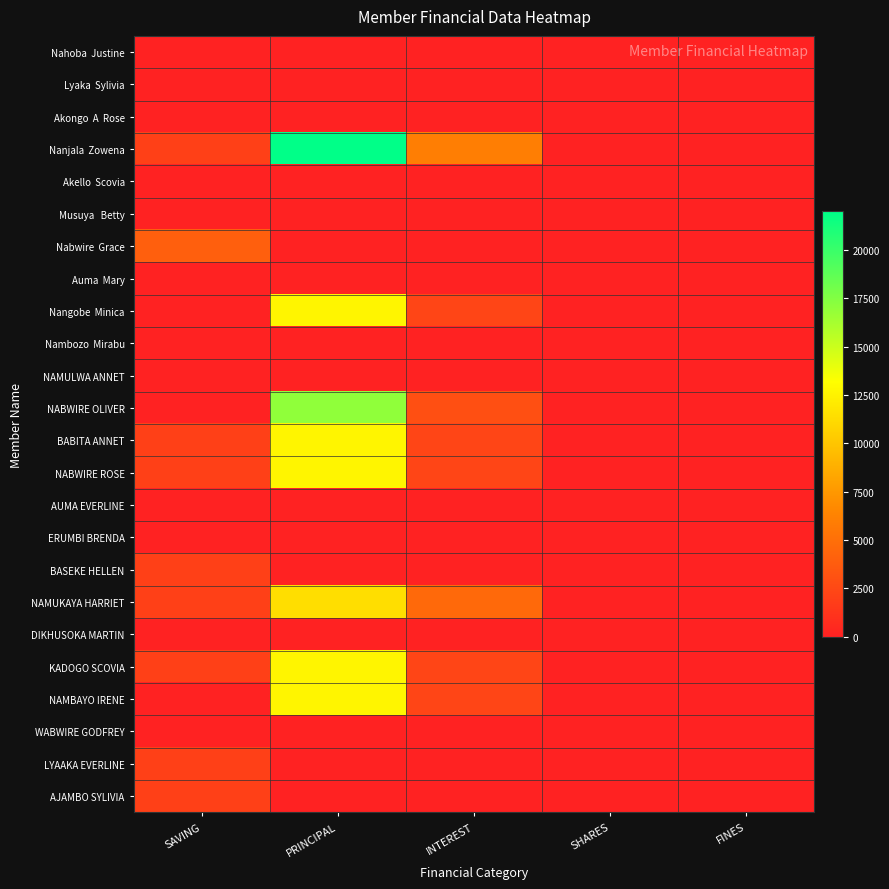

What is the total value across all series at PRINCIPAL?

113900